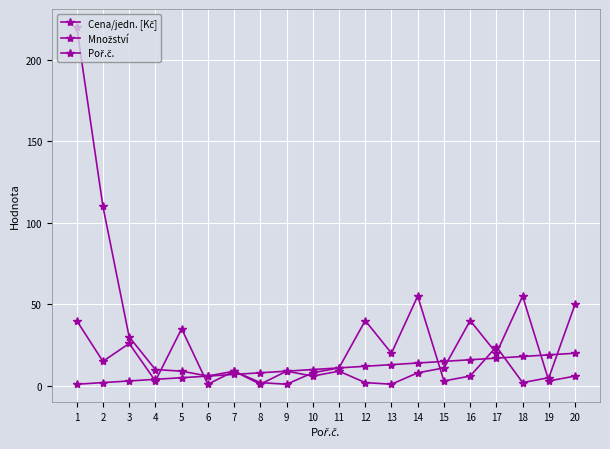

Does the chart have visible grid lines?

Yes